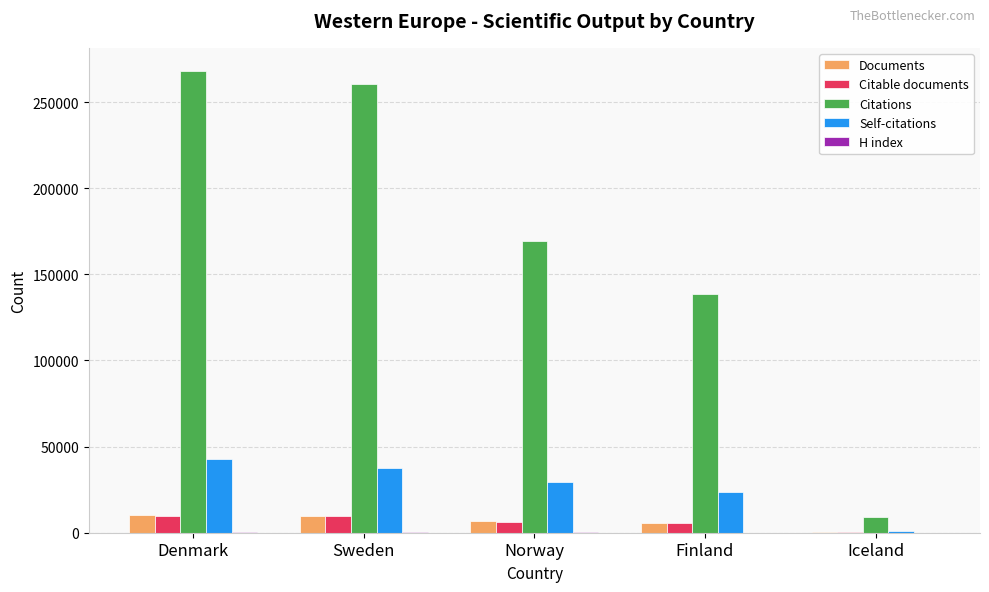

The value of Self-citations at Finland is 23822. True or false?

True